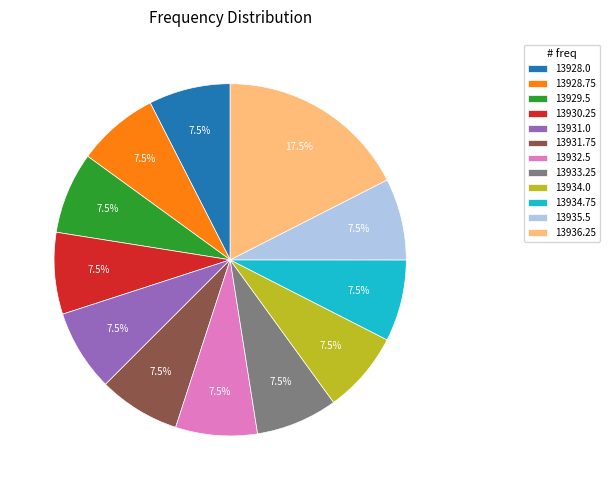

What percentage is NOT represented by 13934.0?

92.5%